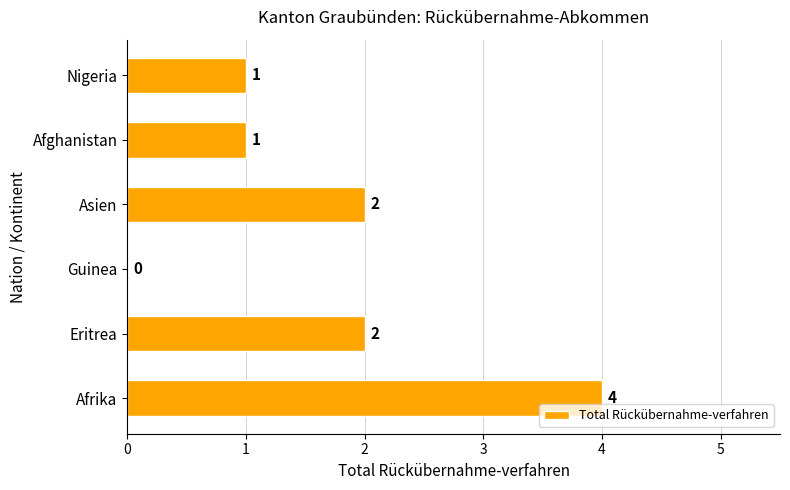

What is the sum of all values?

10